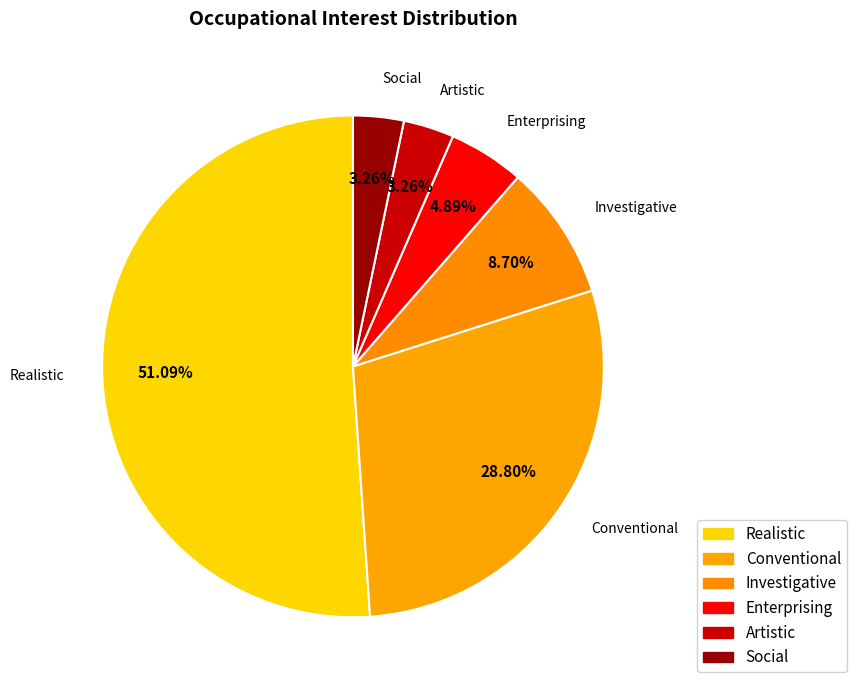

Is there any slice that represents more than half of the pie?

Yes